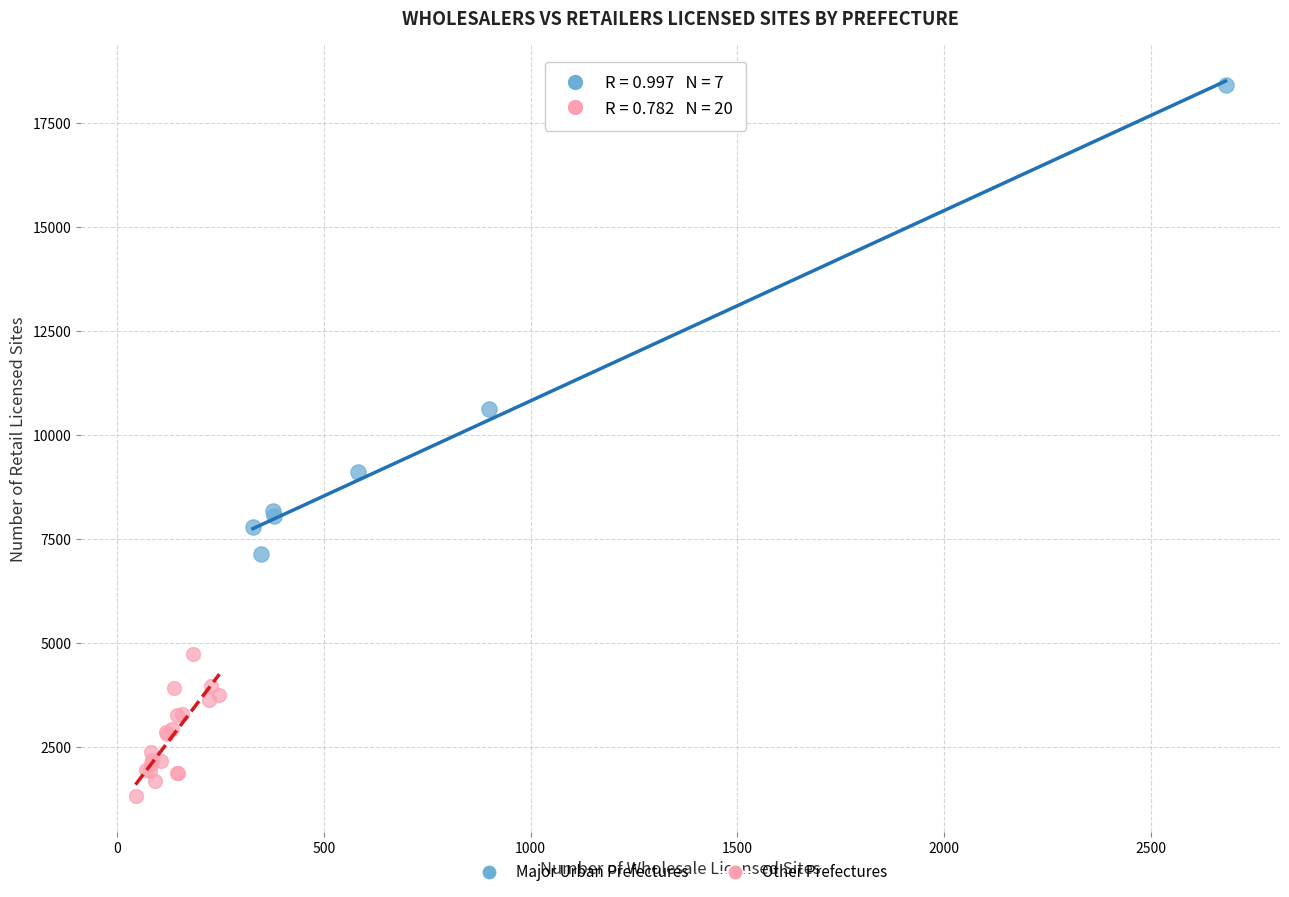

What are all the series names shown in the legend?

Major Urban Prefectures, Other Prefectures